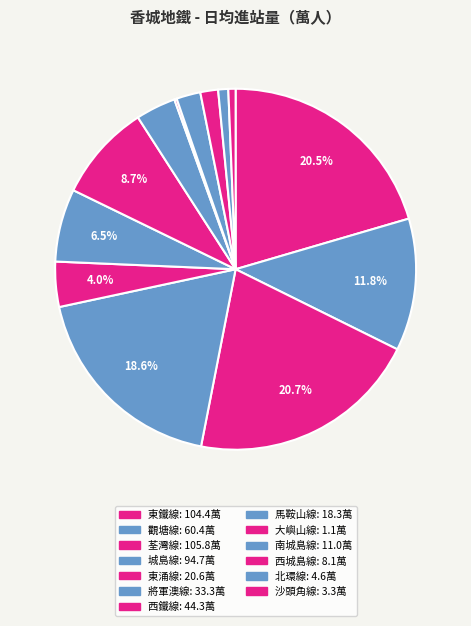

Does any single category account for the majority?

No